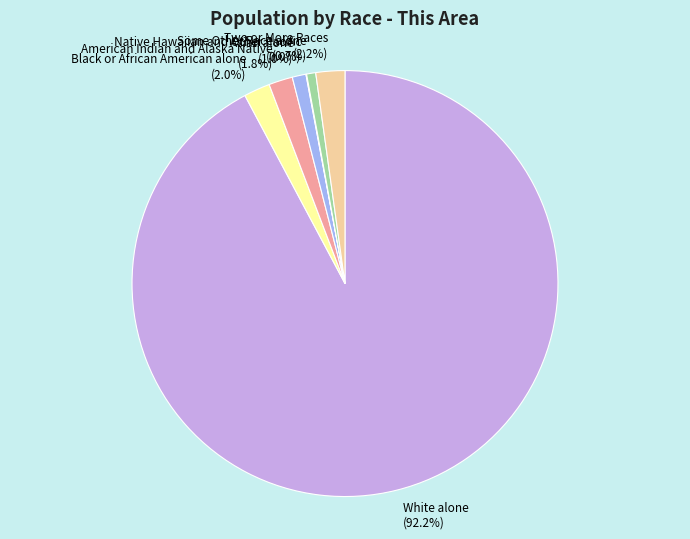

To the nearest percent, what percentage of the pie is American Indian and Alaska Native?

2%